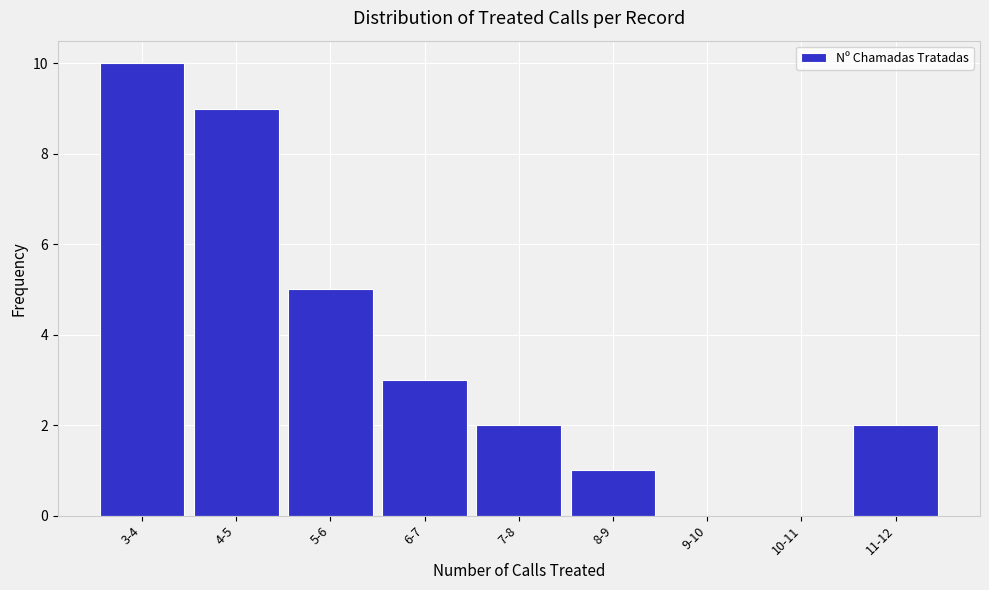

Reading left to right, extract all data points from this chart.

3-4=10	4-5=9	5-6=5	6-7=3	7-8=2	8-9=1	9-10=0	10-11=0	11-12=2